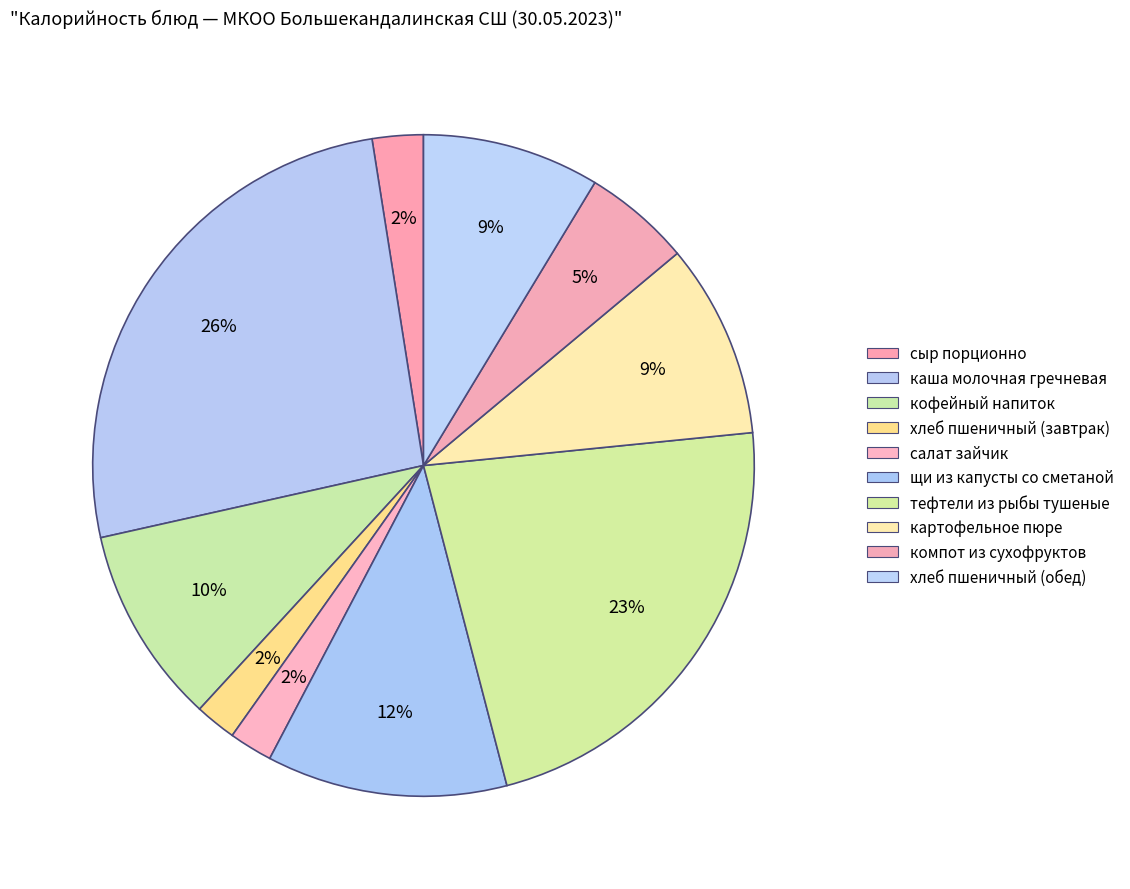

How many segments does this pie chart have?

10